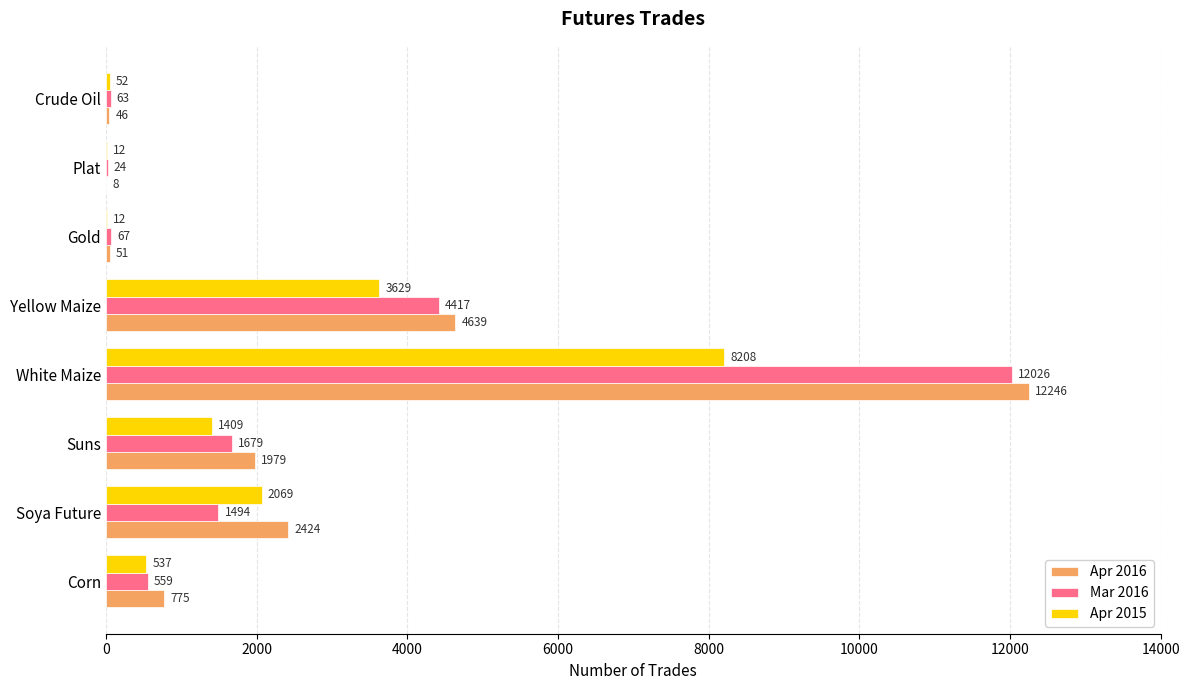

Which series has the largest total across all categories?

Apr 2016